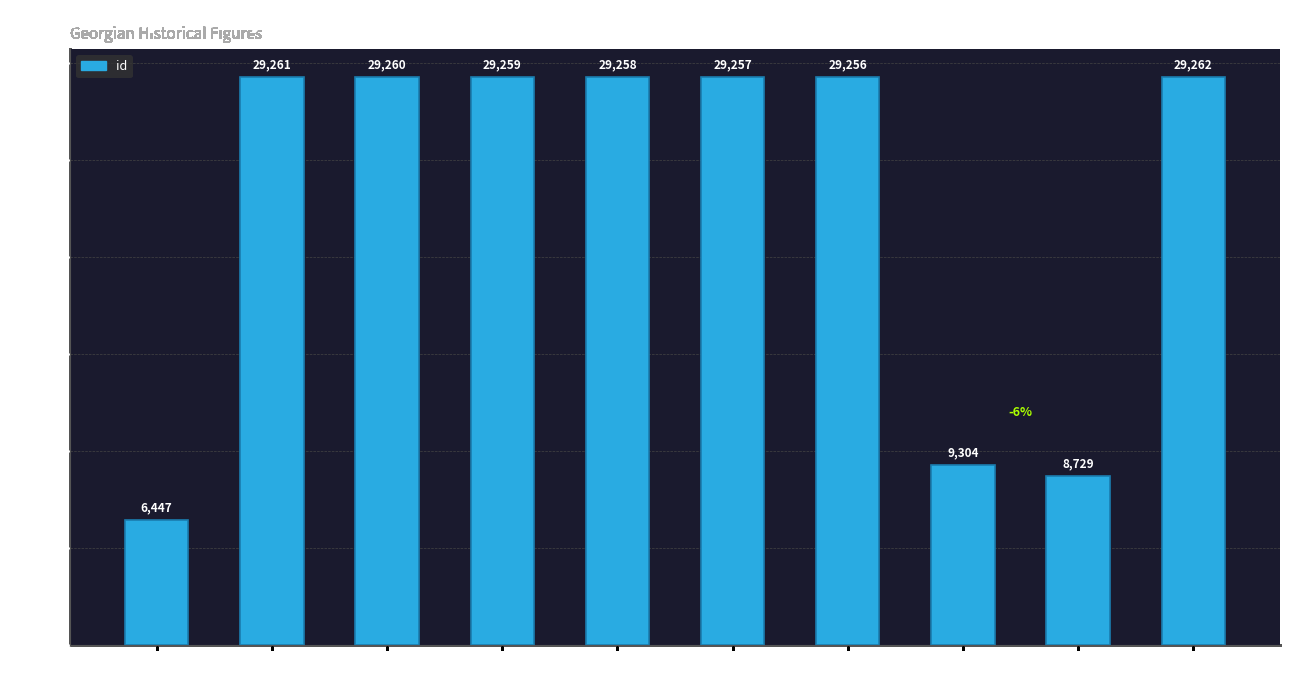

What is the value of the 9th bar from the left?

8729